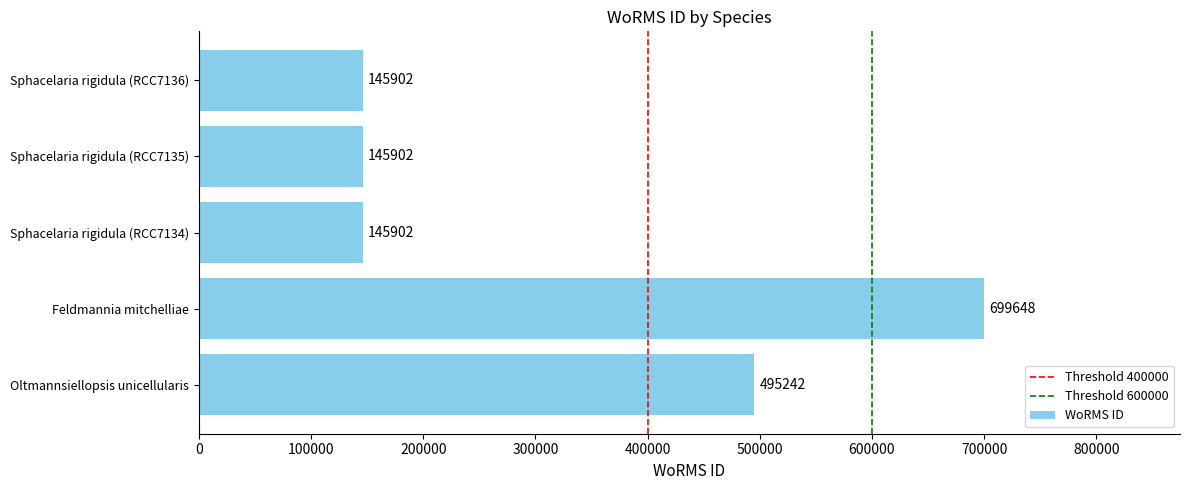

What is the difference between the values at Oltmannsiellopsis unicellularis and Sphacelaria rigidula (RCC7135)?

349340